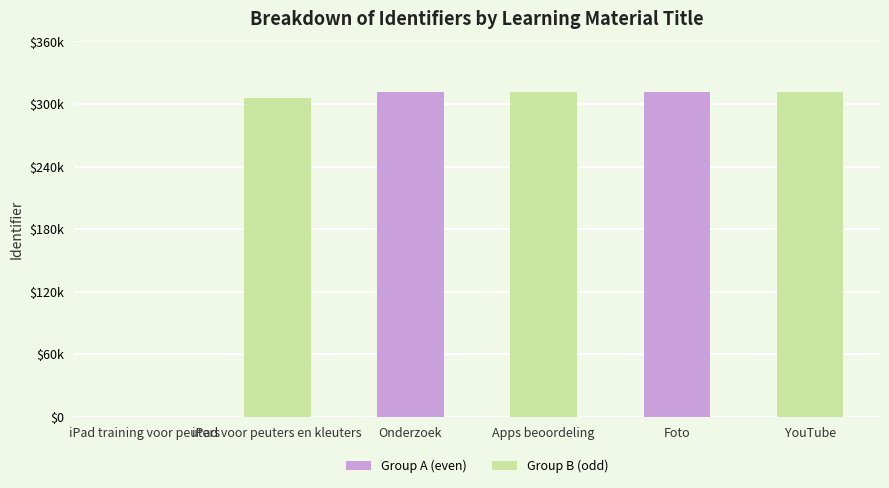

What is the label of the 3rd bar from the right?

Apps beoordeling